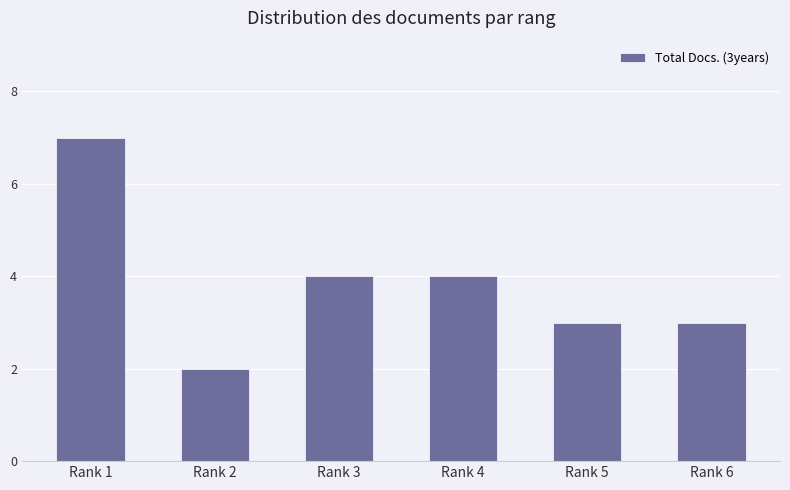

What value does the data have at Rank 5?

3